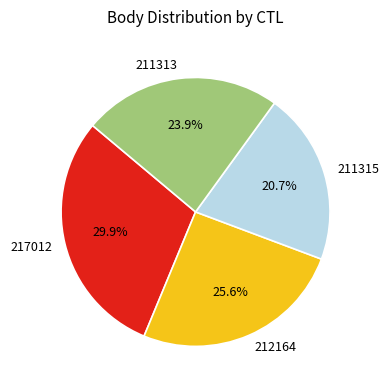

Which has a higher value, 211313 or 211315?

211313